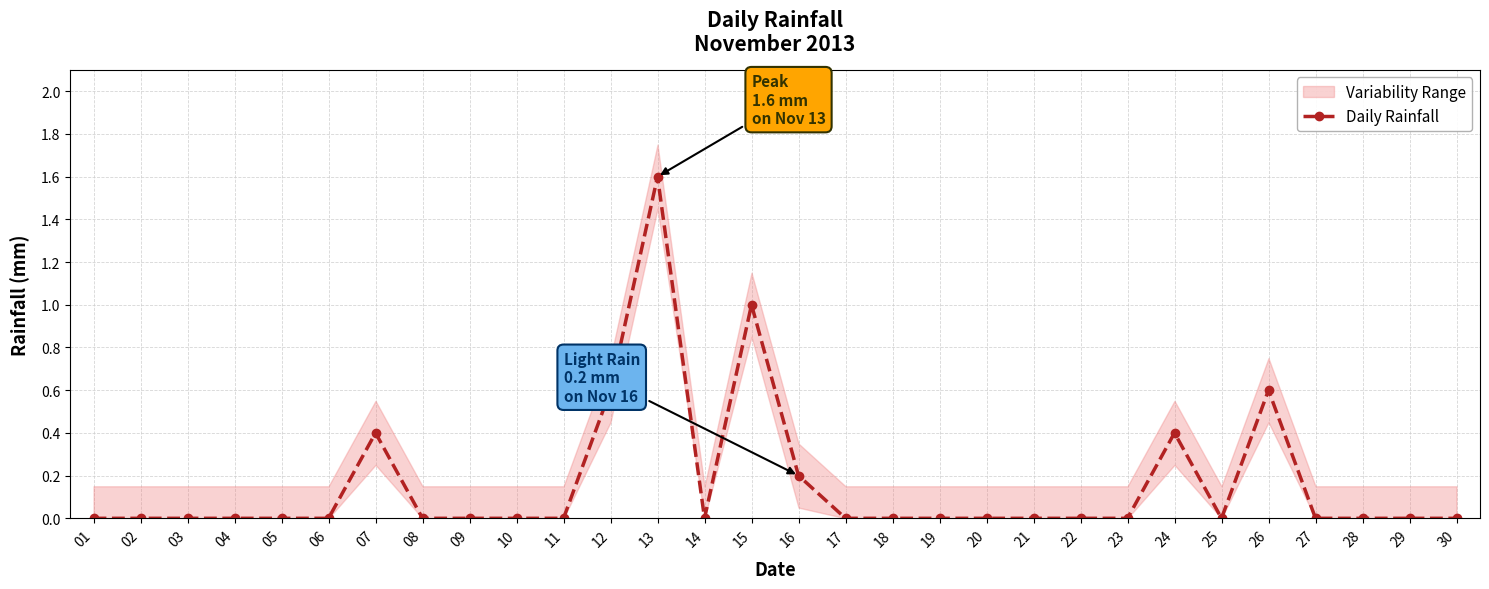

Between 12 and 14, which is larger?

12